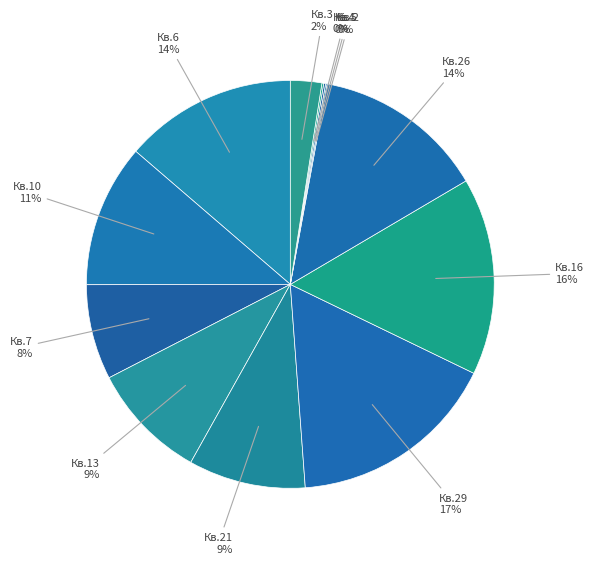

How many segments does this pie chart have?

12